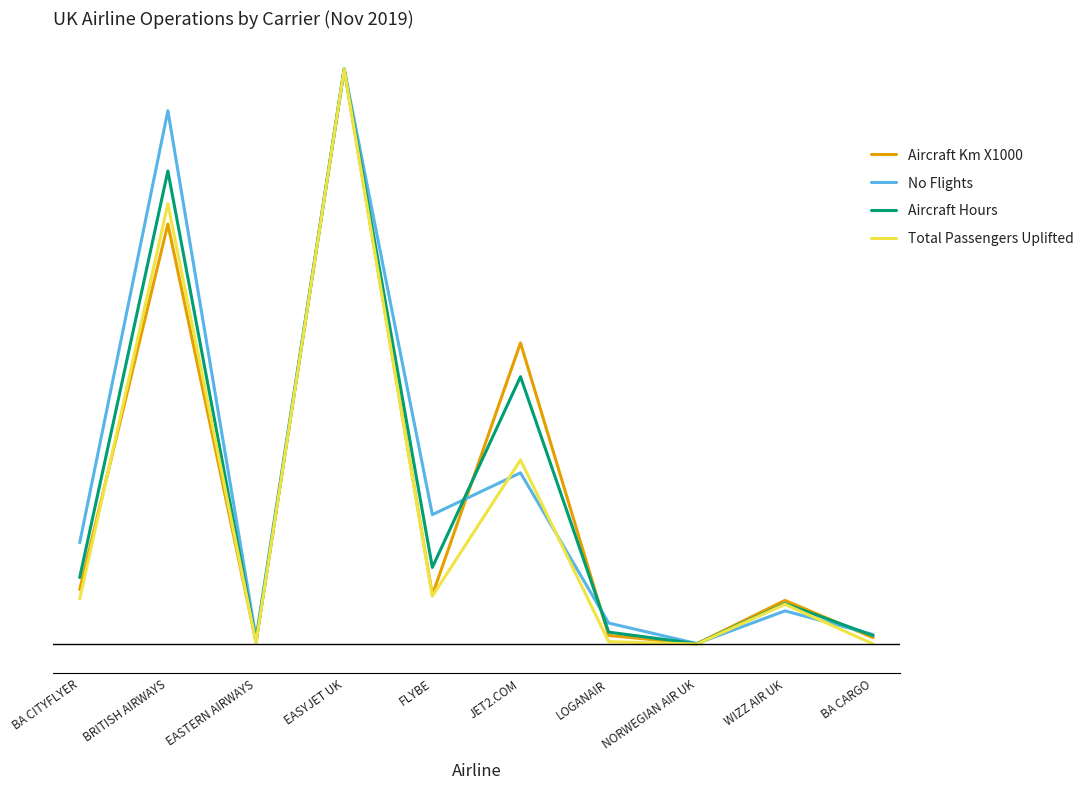

Reading left to right, what are all the values shown in this chart?

Aircraft Km X1000: 0.1	0.7	0.0	1.0	0.1	0.5	0.0	0.0	0.1	0.0
No Flights: 0.2	0.9	0.0	1.0	0.2	0.3	0.0	0.0	0.1	0.0
Aircraft Hours: 0.1	0.8	0.0	1.0	0.1	0.5	0.0	0.0	0.1	0.0
Total Passengers Uplifted: 0.1	0.8	0.0	1.0	0.1	0.3	0.0	0.0	0.1	0.0